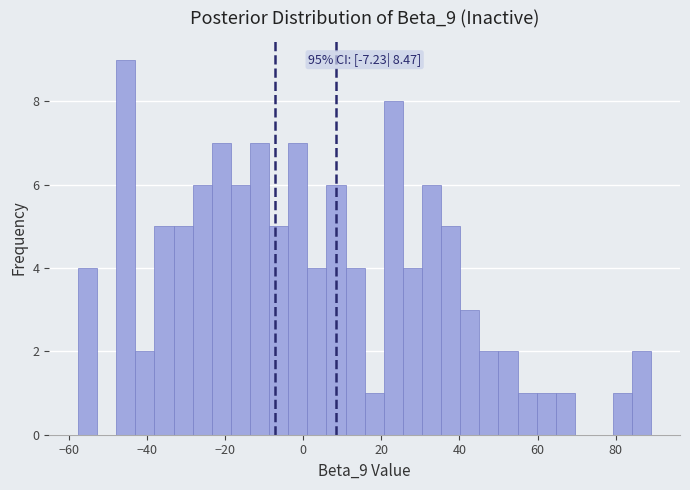

Around what value on the x-axis is the tallest bar? Give the approximate position of its centre, as read against the axis.

-46